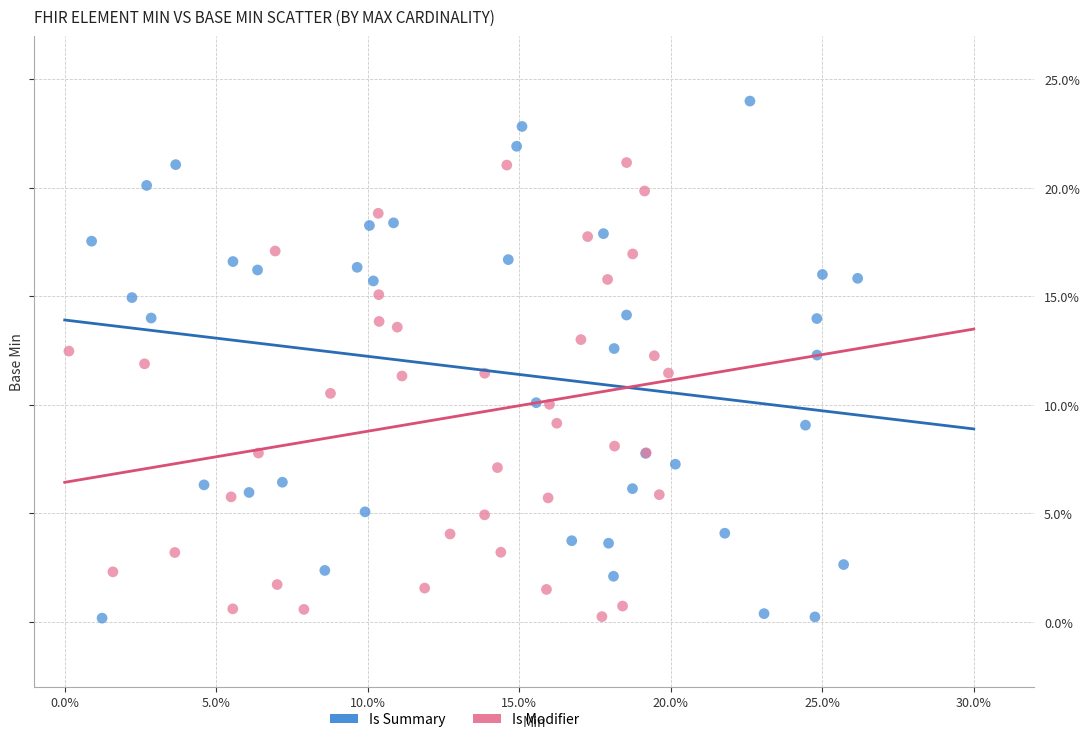

What are all the series names shown in the legend?

Is Summary, Is Modifier